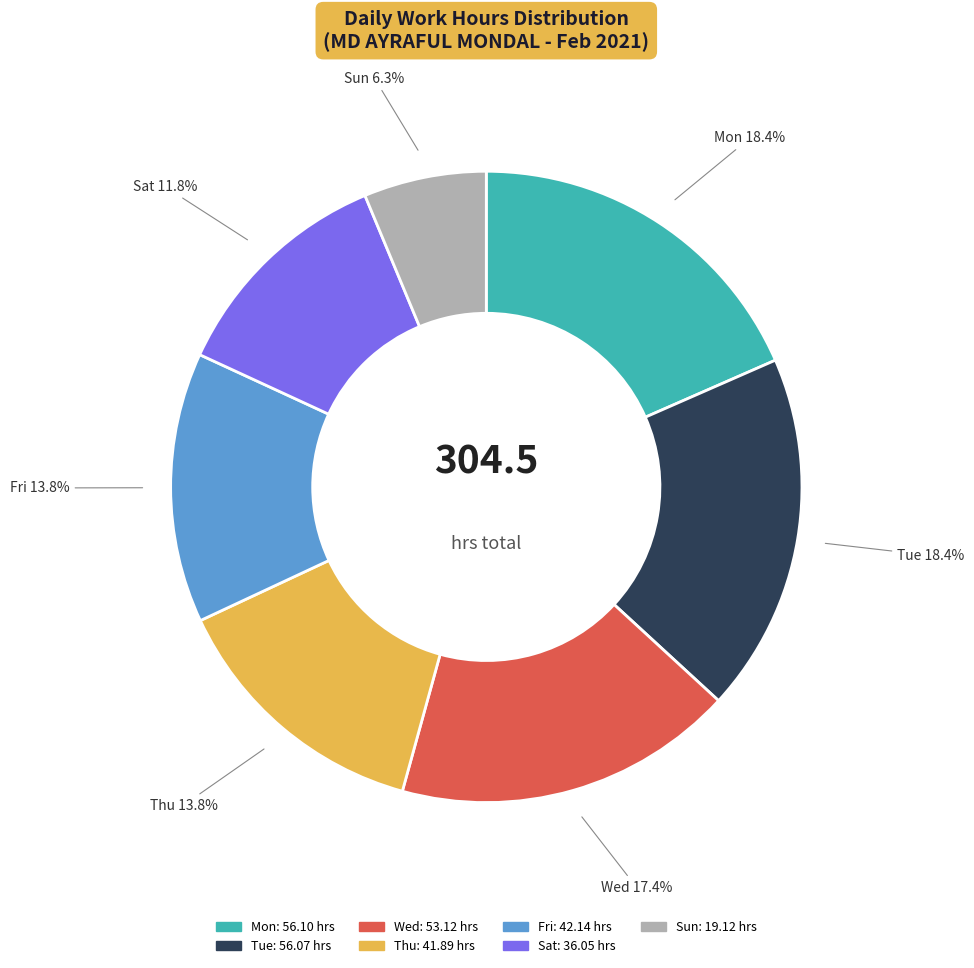

Is there any slice that represents more than half of the pie?

No